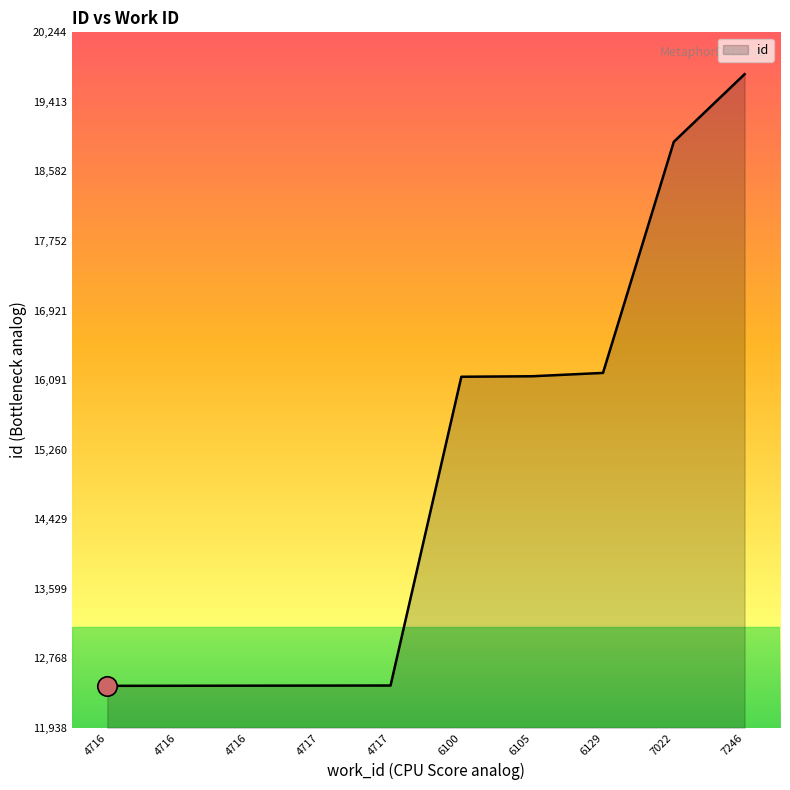

Reading left to right, transcribe all the data shown in this chart.

4716=12438	4716=12439	4716=12440	4717=12441	4717=12442	6100=16130	6105=16136	6129=16176	7022=18936	7246=19744